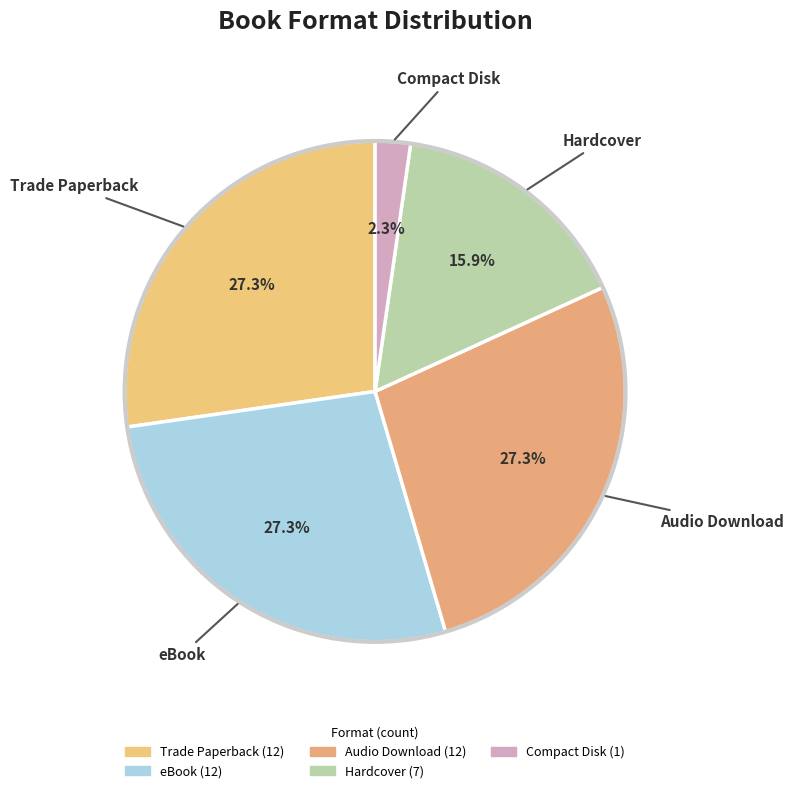

What is the smallest slice in the pie chart?

Compact Disk